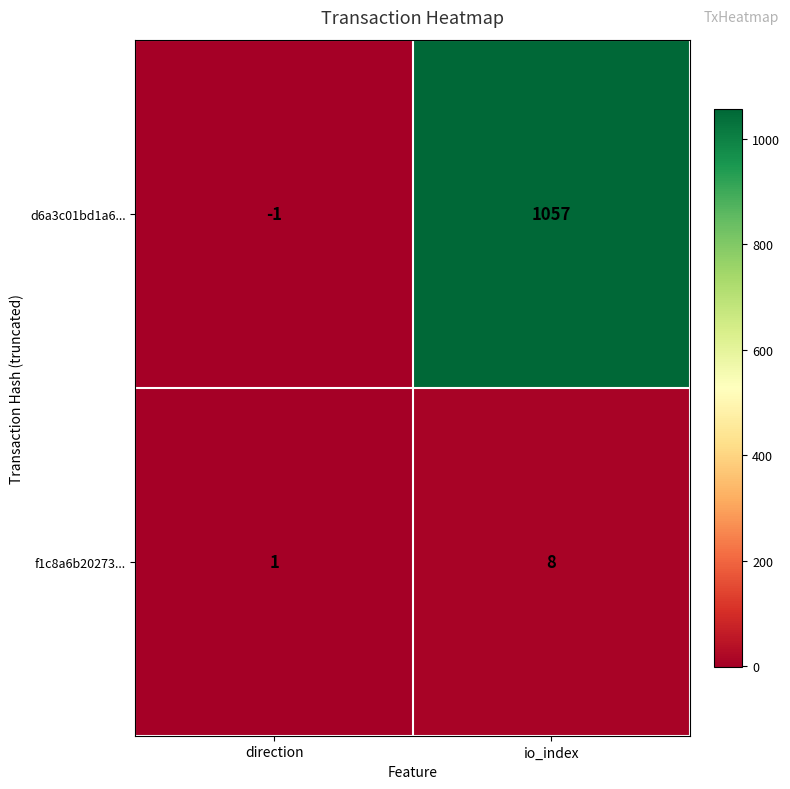

What is the maximum value shown in the chart?

1057